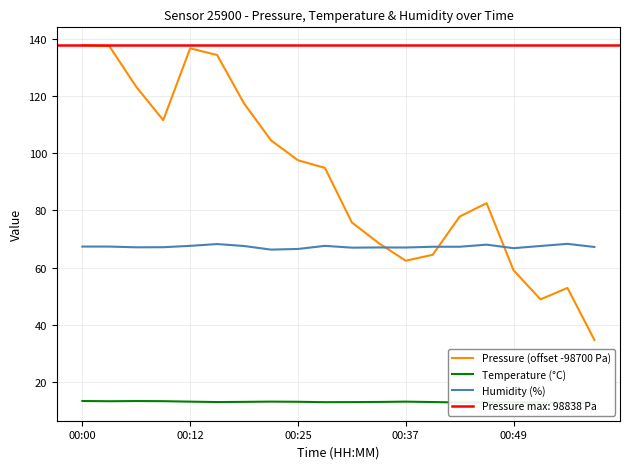

List the series in order of their peak value, highest first.

Pressure (offset -98700 Pa), Humidity (%), Temperature (°C)